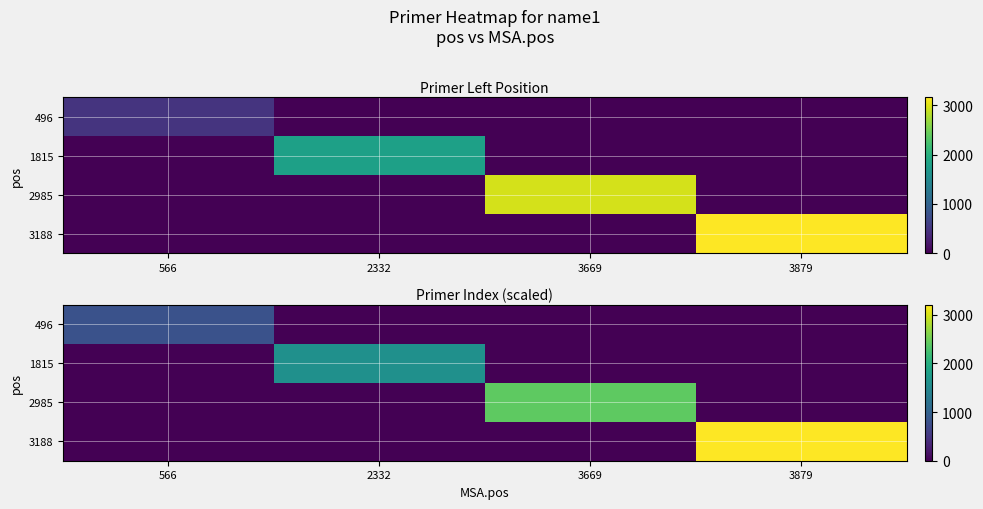

True or false: 496 has a value of 450 at 3879.

False